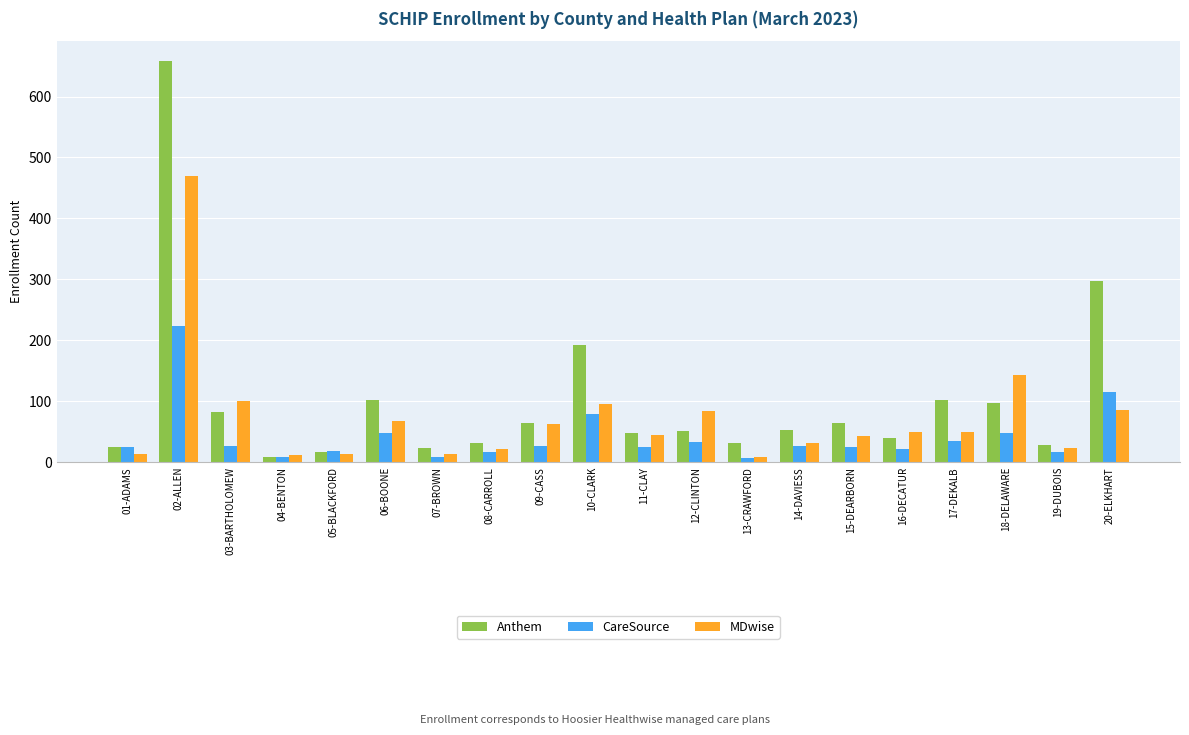

What is the difference between the second highest and minimum values in the Anthem series?

288